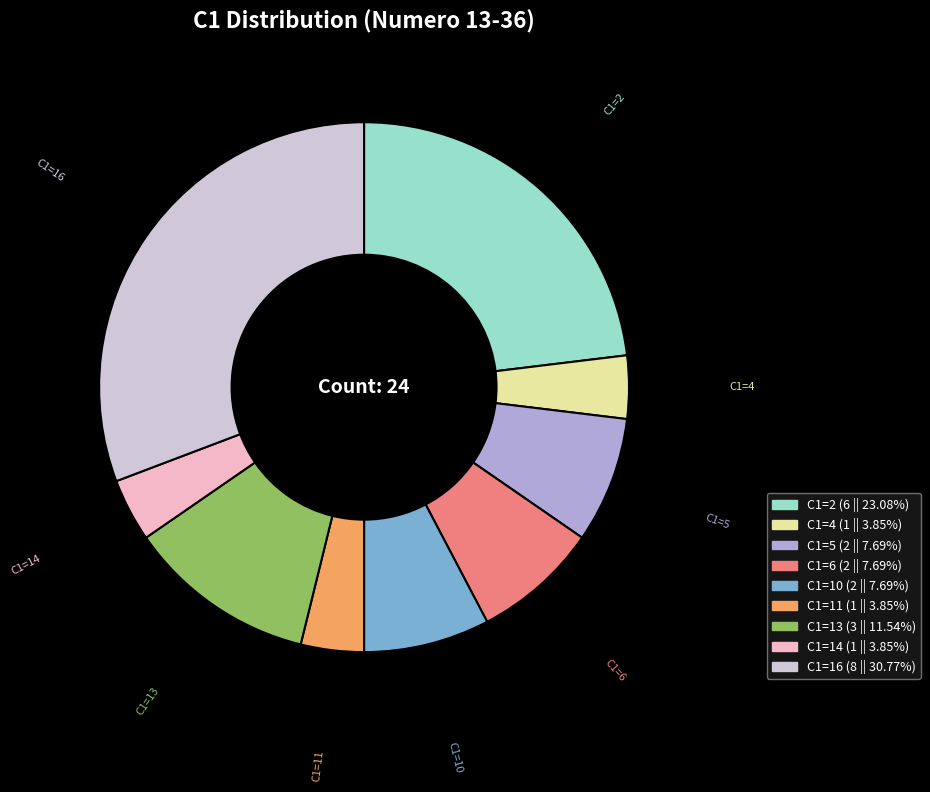

Which has a higher value, C1=14 or C1=2?

C1=2